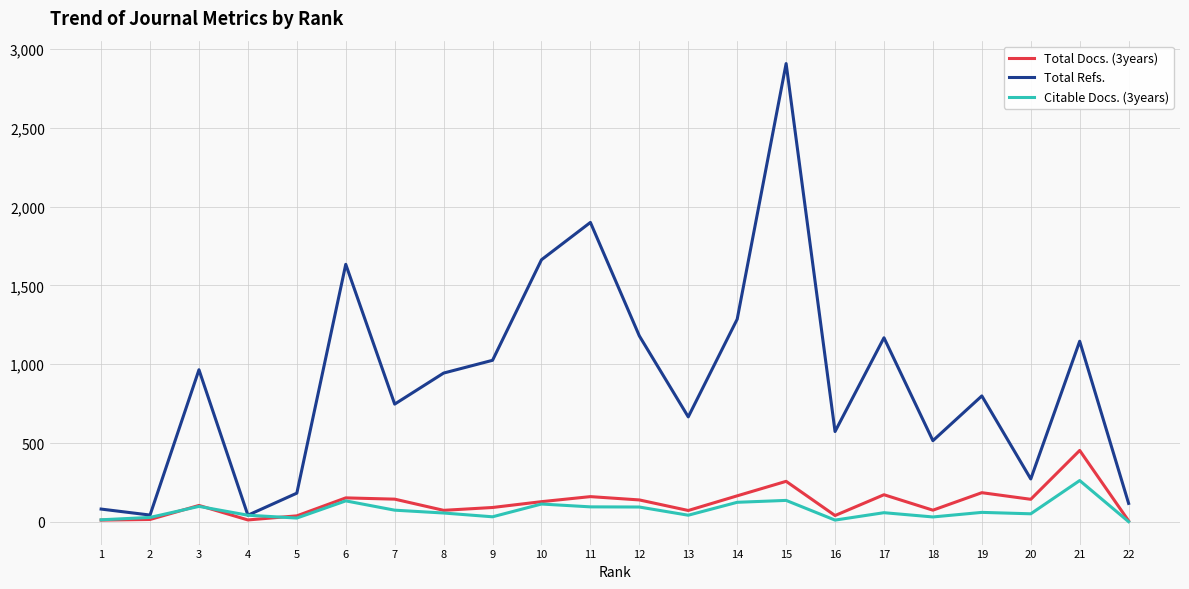

True or false: Total Refs. and Total Docs. (3years) cross at least once.

False